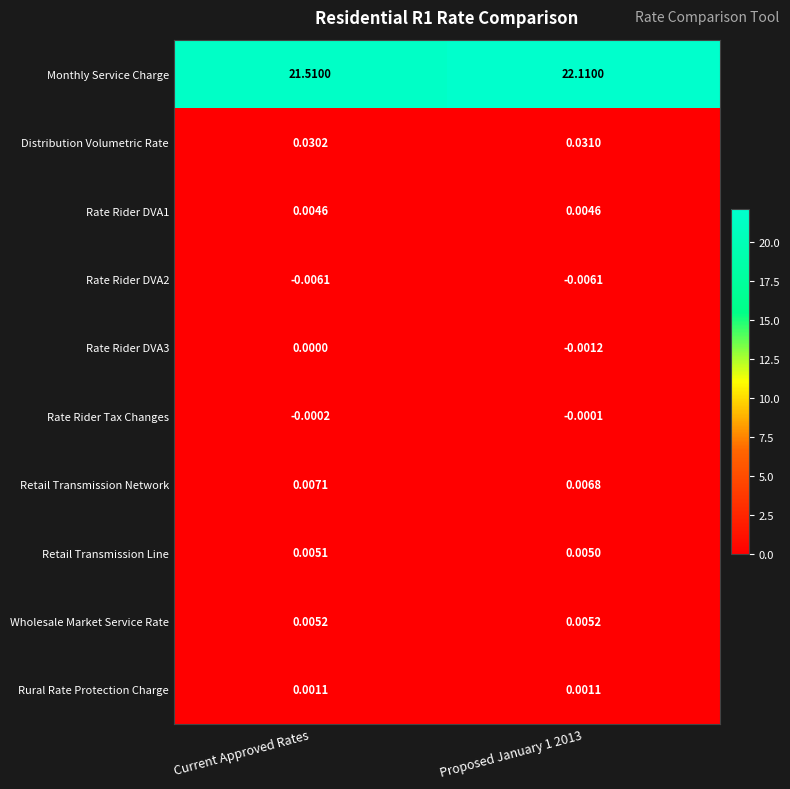

Count the number of data series in this chart.

10